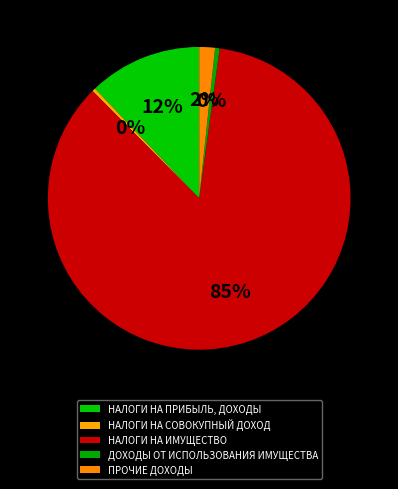

What is the majority slice?

НАЛОГИ НА ИМУЩЕСТВО